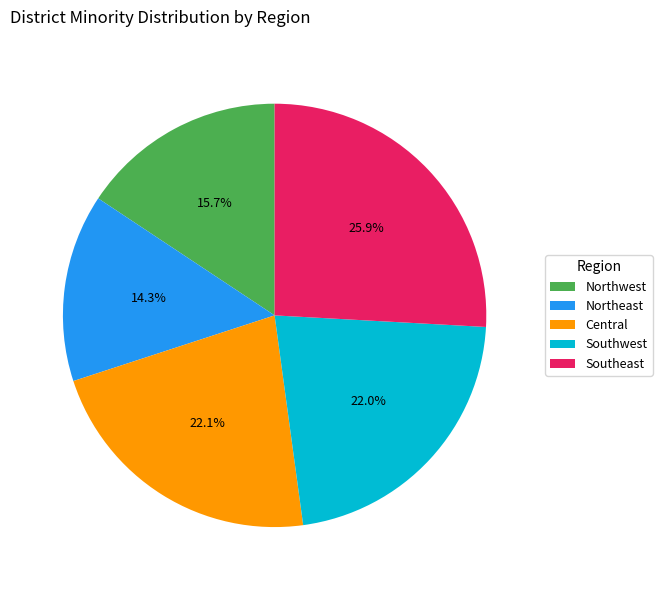

Which slice is the largest?

Southeast